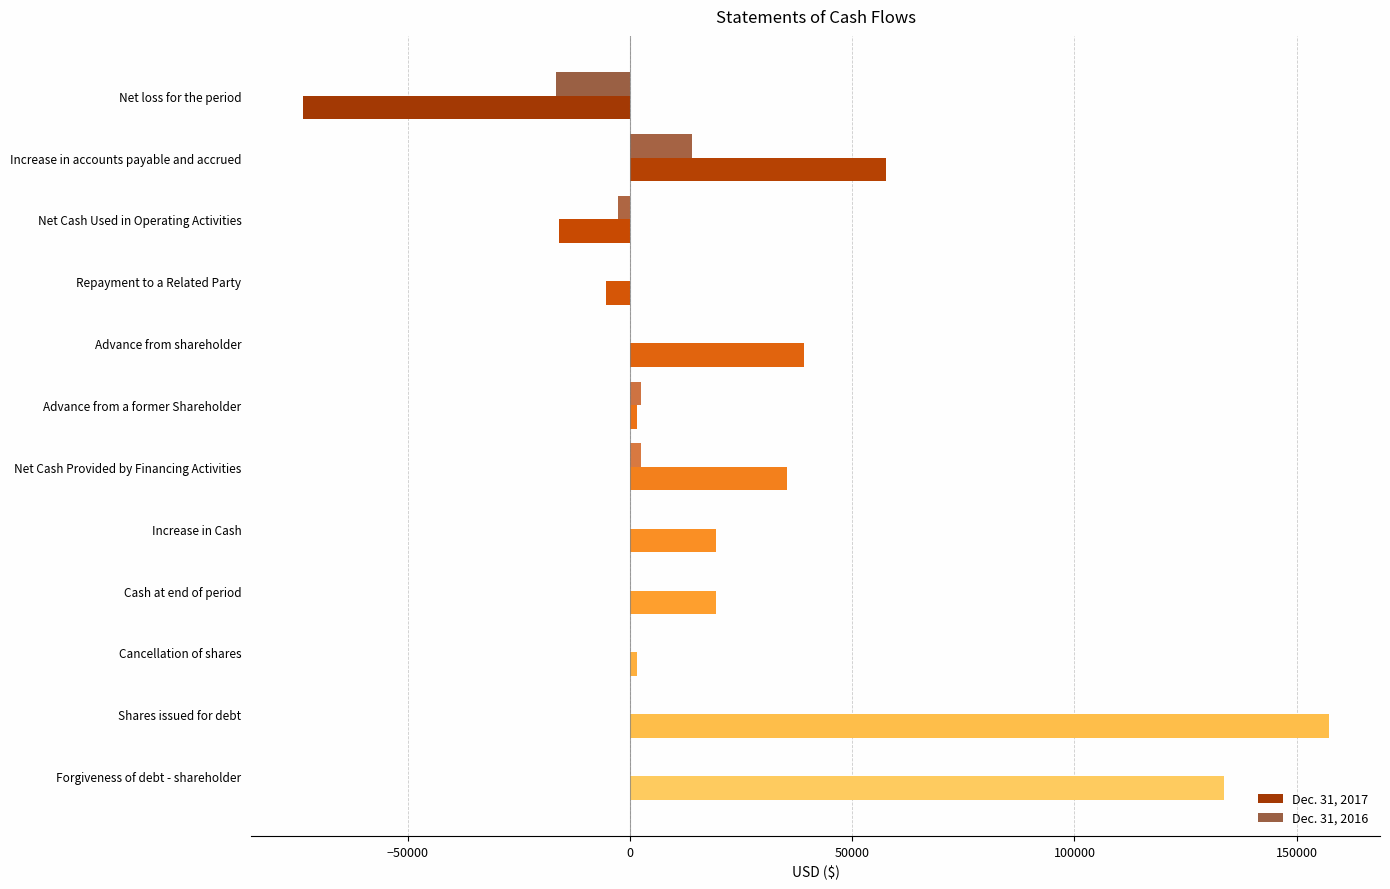

How many data points does each series have?

12